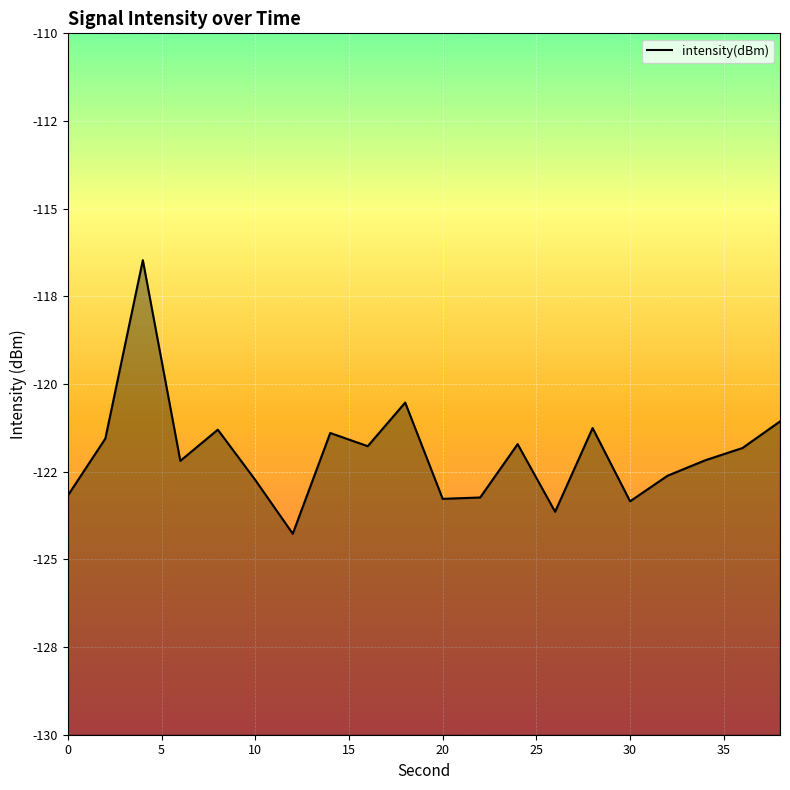

Does the chart display data point markers on the line(s)?

No